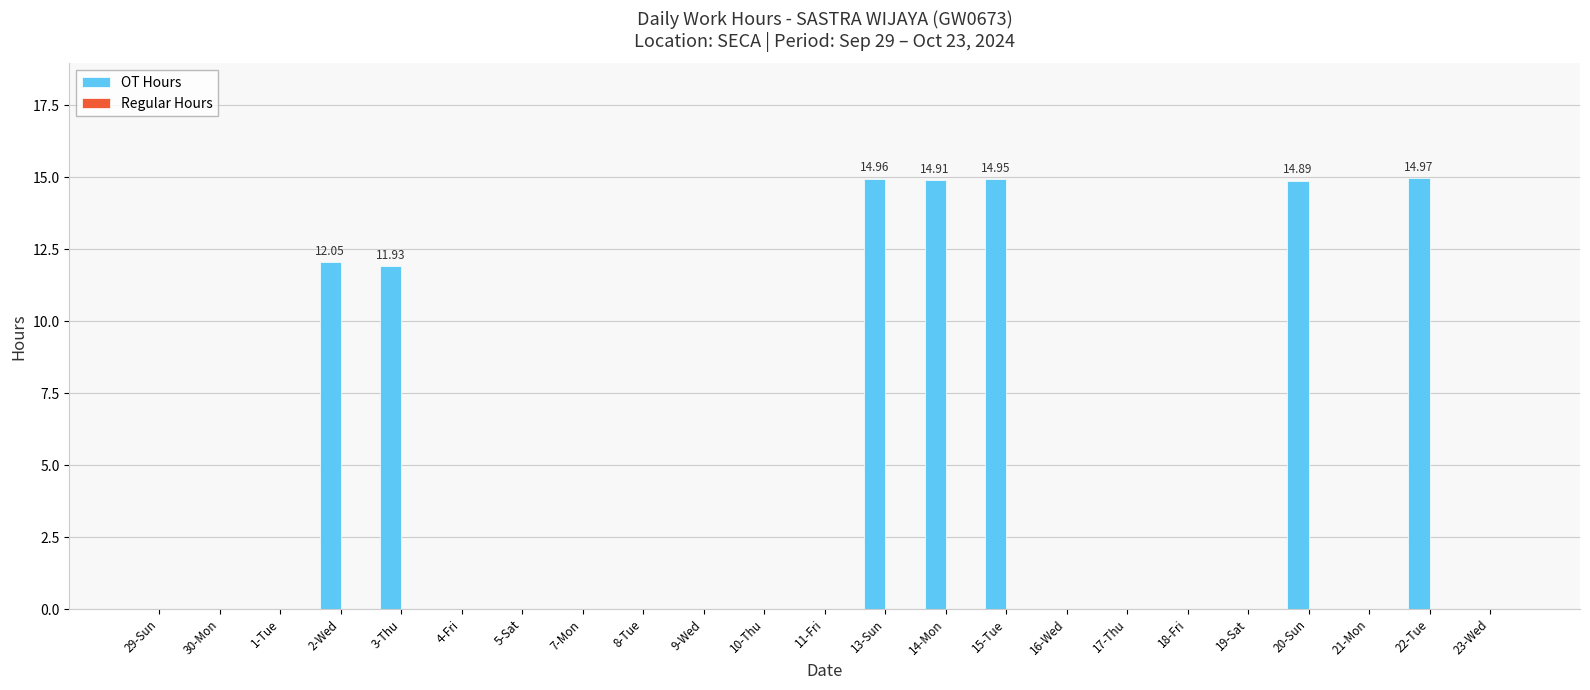

Which has a higher value, 10-Thu or 20-Sun?

20-Sun